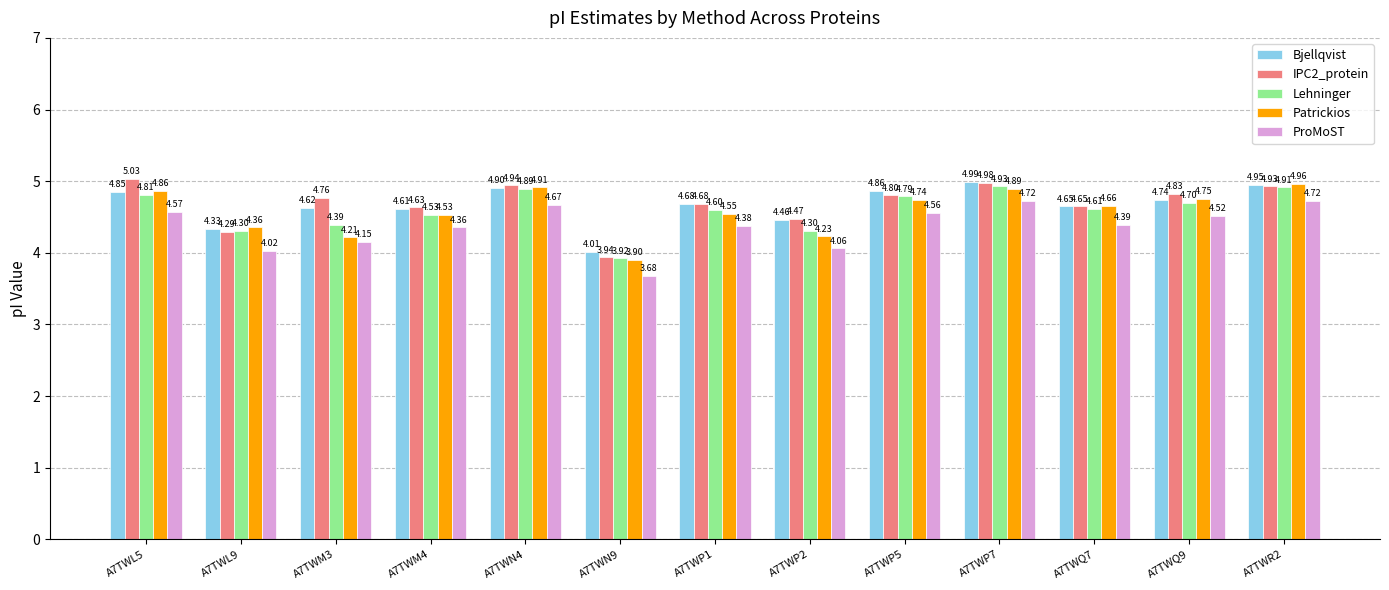

What is the label of the 8th bar from the right?

A7TWN9